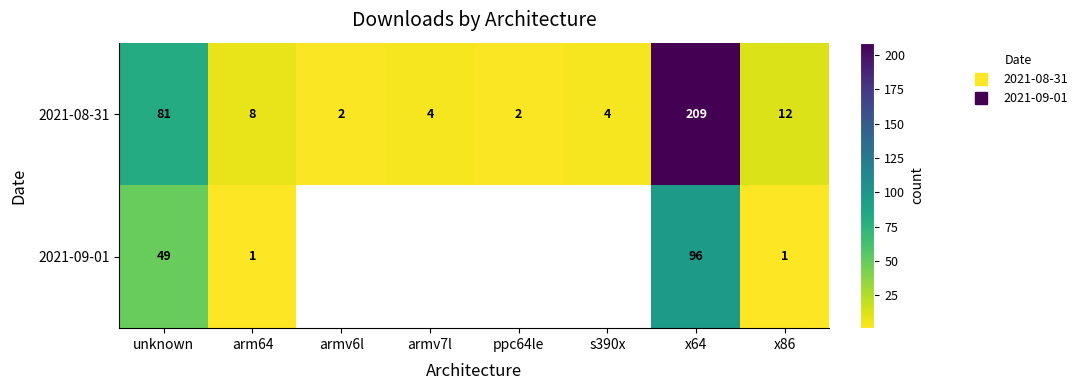

Which series changed the most between unknown and s390x?

2021-08-31